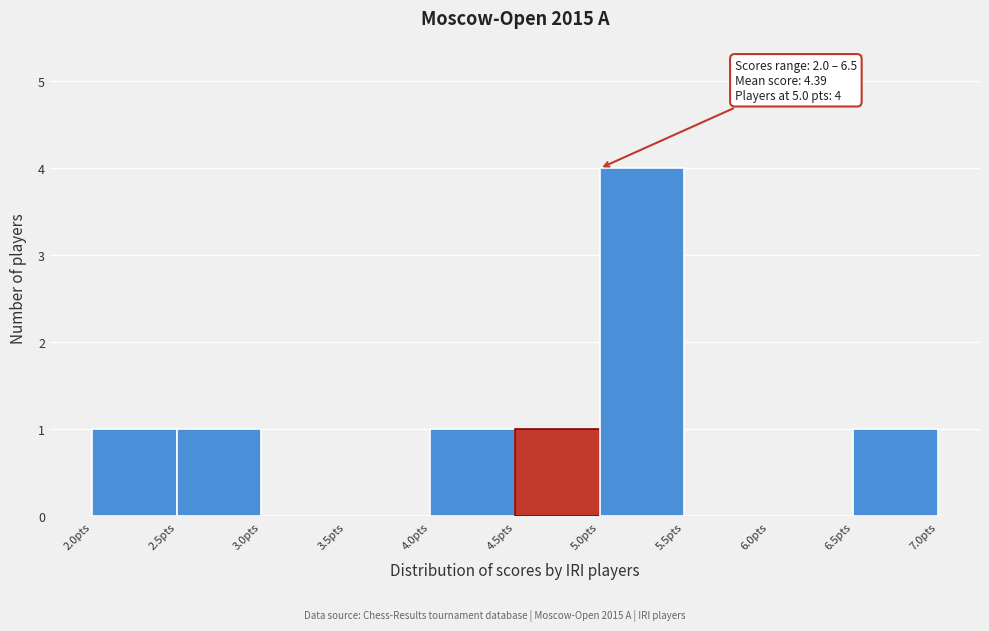

Which range on the x-axis has the tallest bar?

5.0 to 5.5